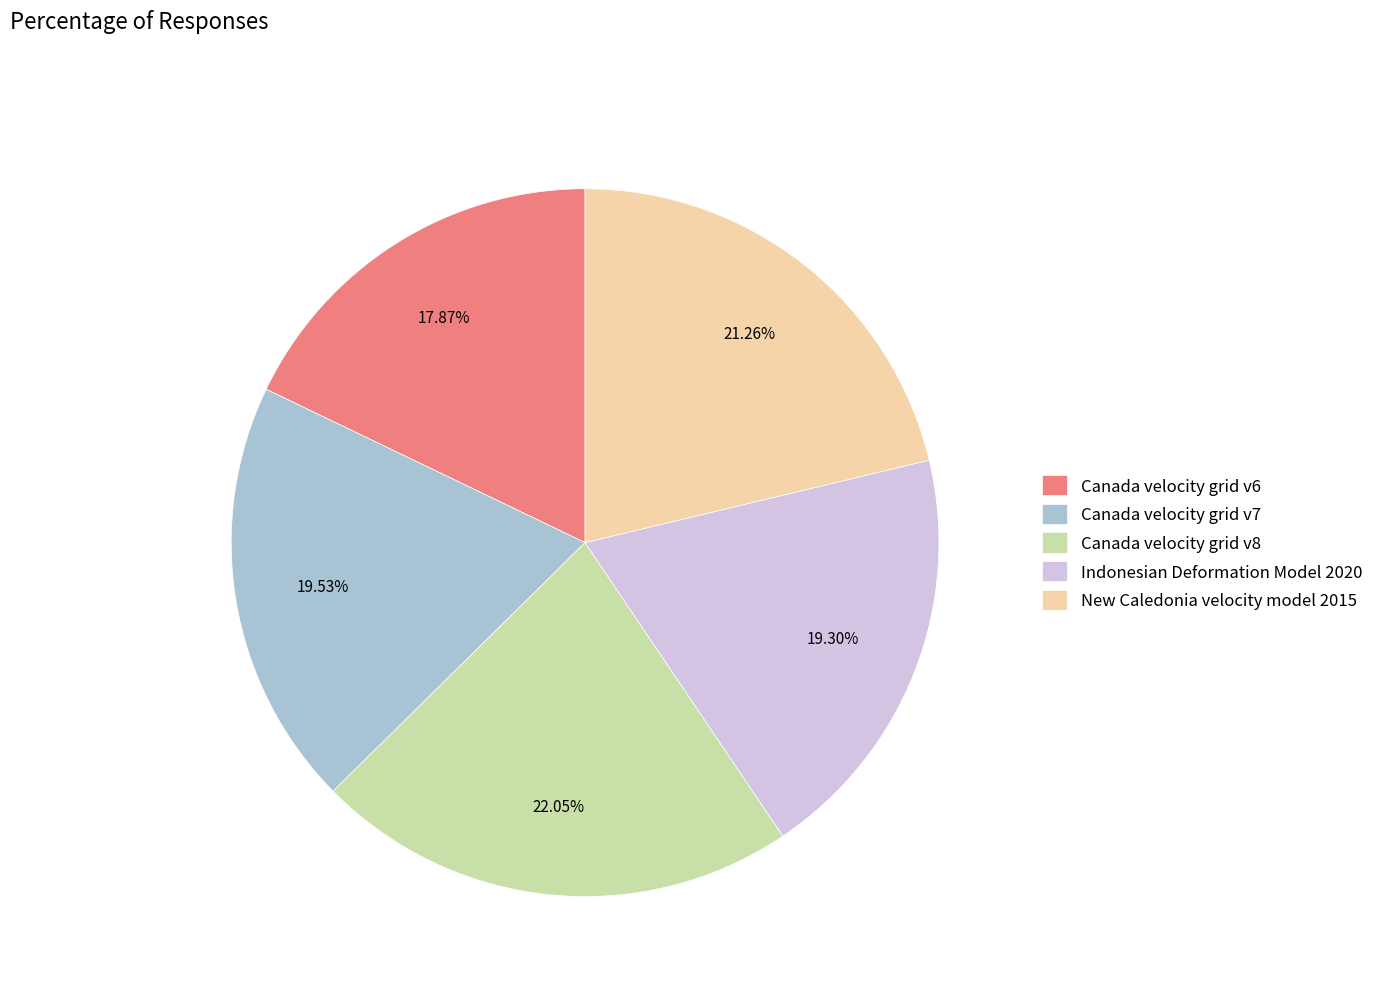

Do Canada velocity grid v7 and Canada velocity grid v6 together represent more than half of the pie?

No